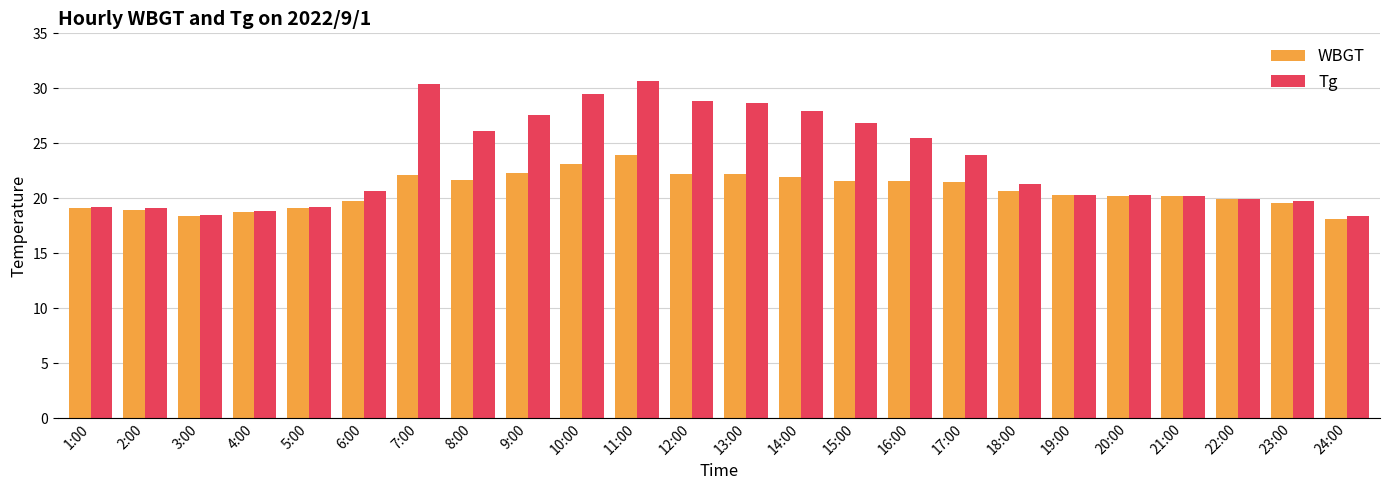

Which series has the largest total across all categories?

Tg